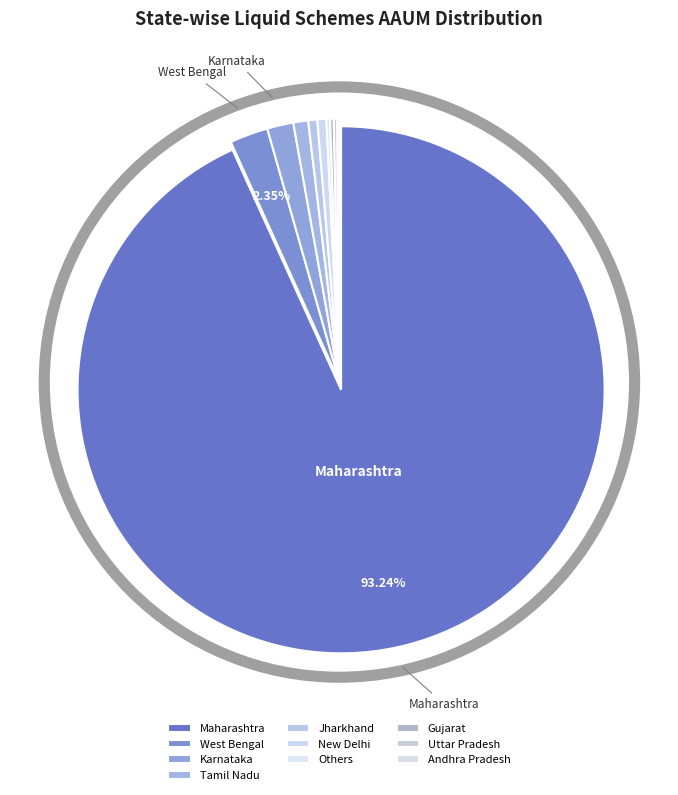

Which slice represents more than half of the pie?

Maharashtra